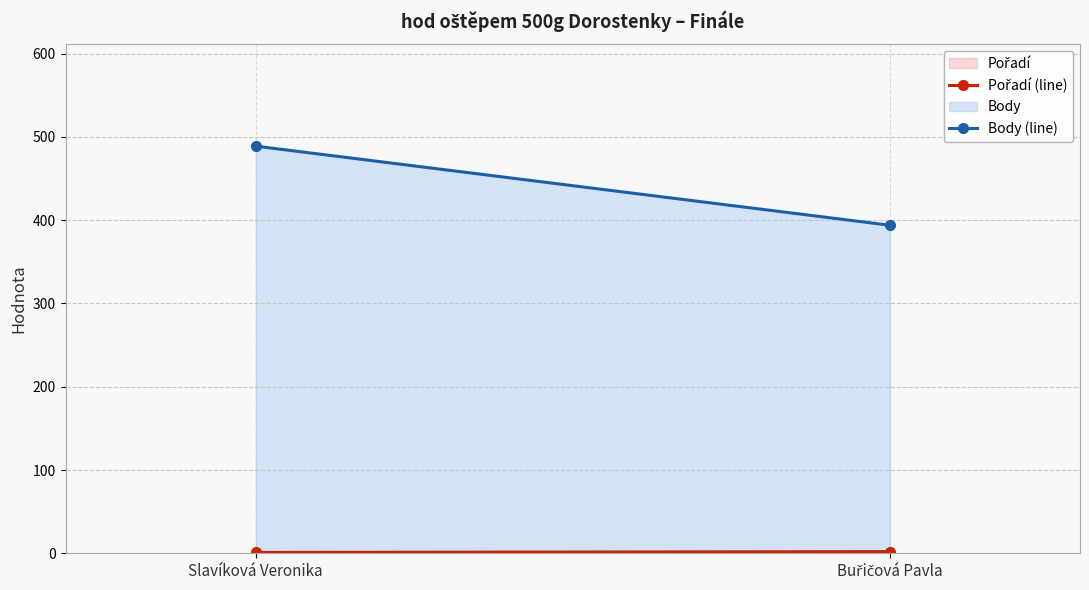

Reading left to right, extract all data points from this chart.

Pořadí (line): 1	2
Body (line): 489	394